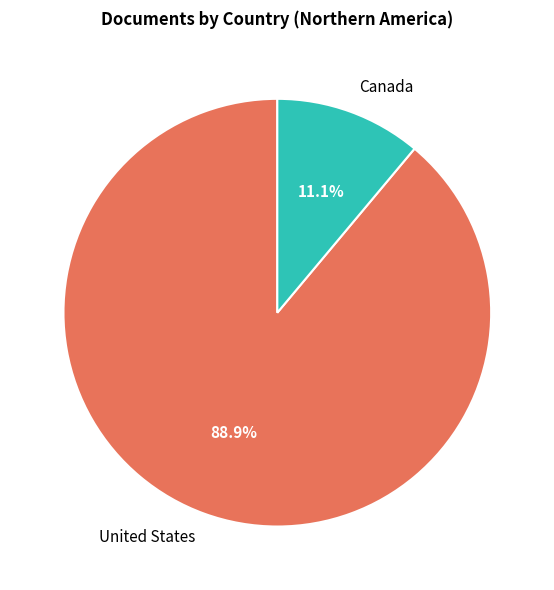

How many slices are in this pie chart?

2